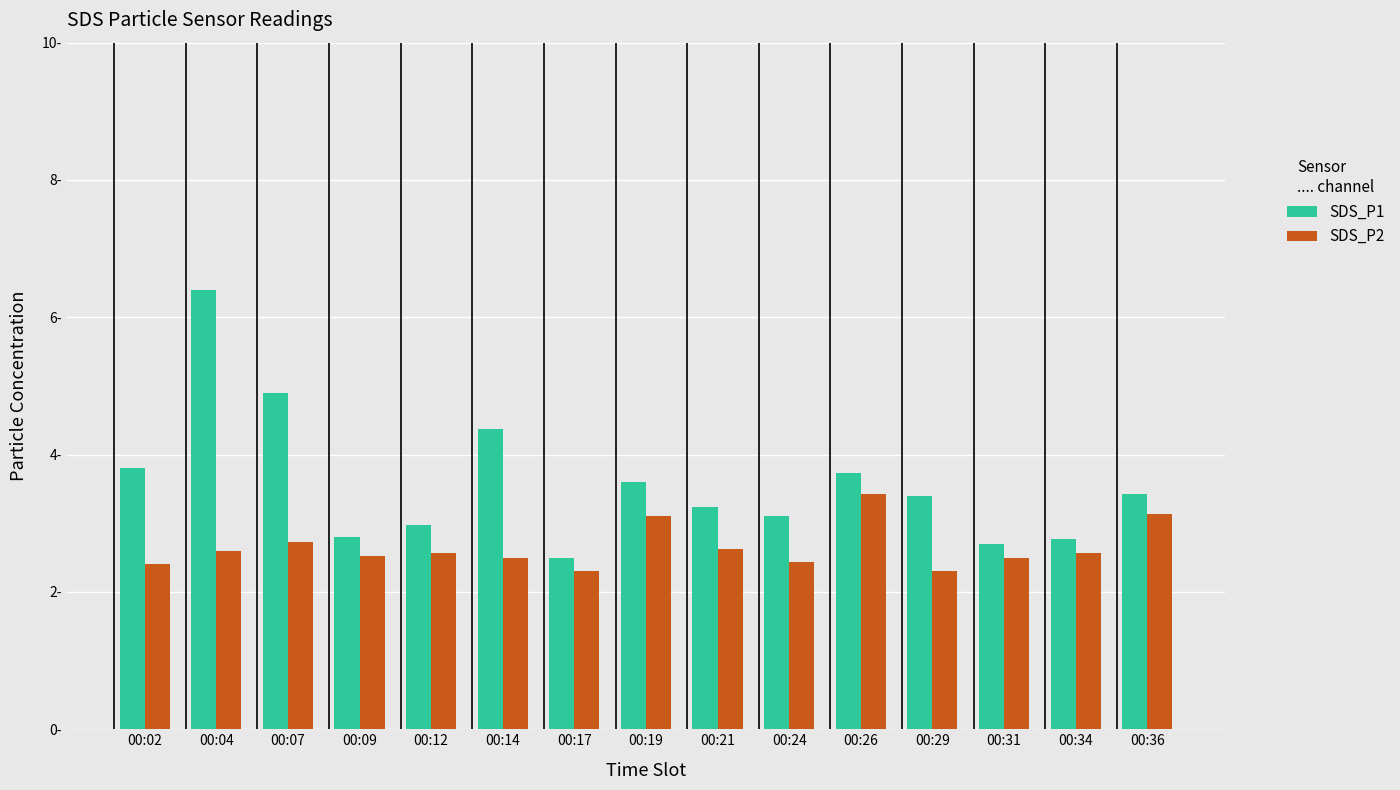

Which series has the largest range (max minus min)?

SDS_P1